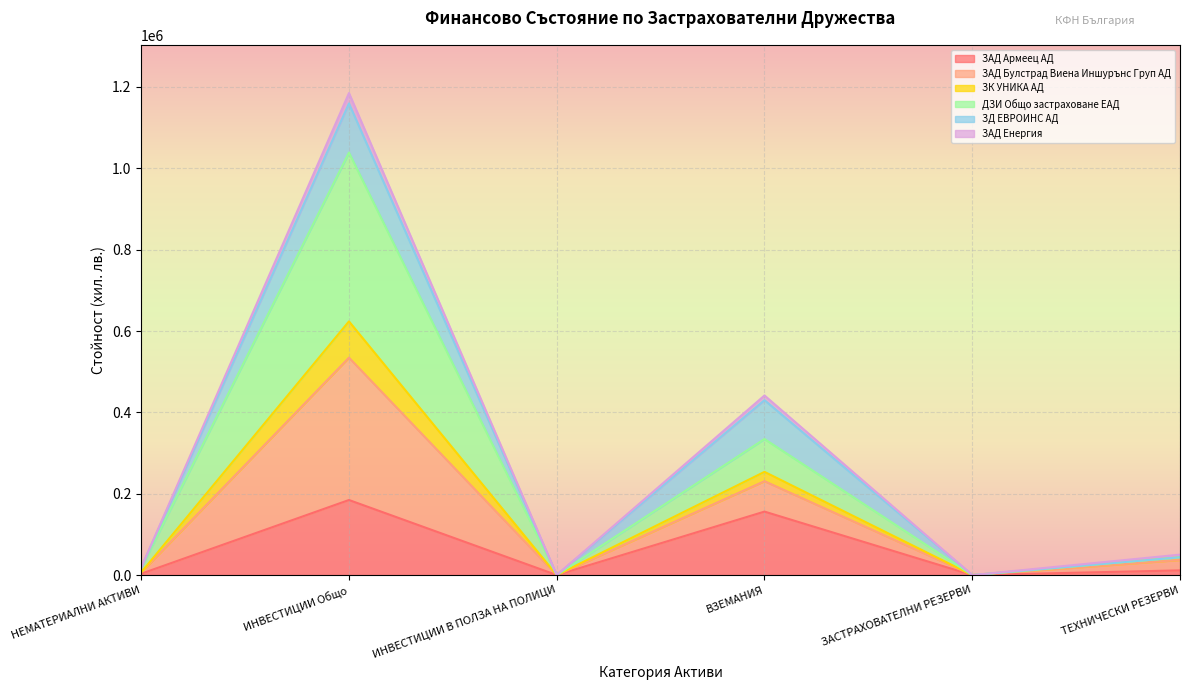

The value of ЗАД Армеец АД at ЗАСТРАХОВАТЕЛНИ РЕЗЕРВИ is 125664. True or false?

False